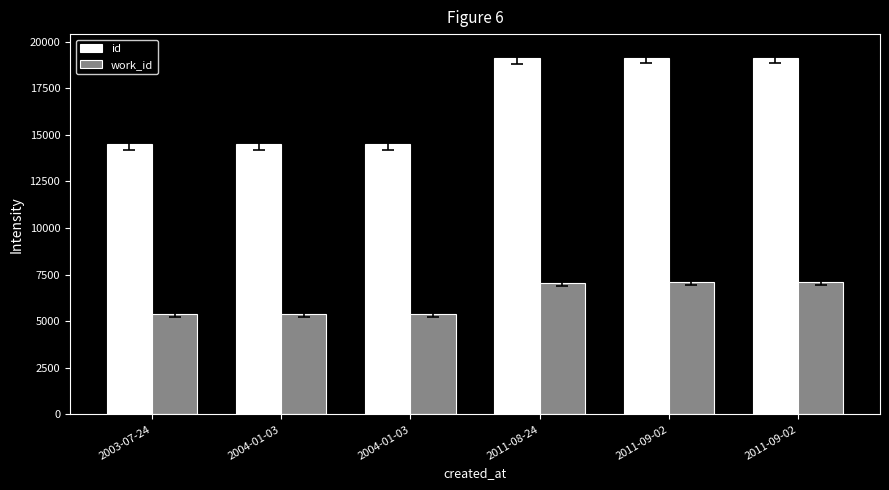

Are the bars grouped side by side (vs. stacked)?

Yes